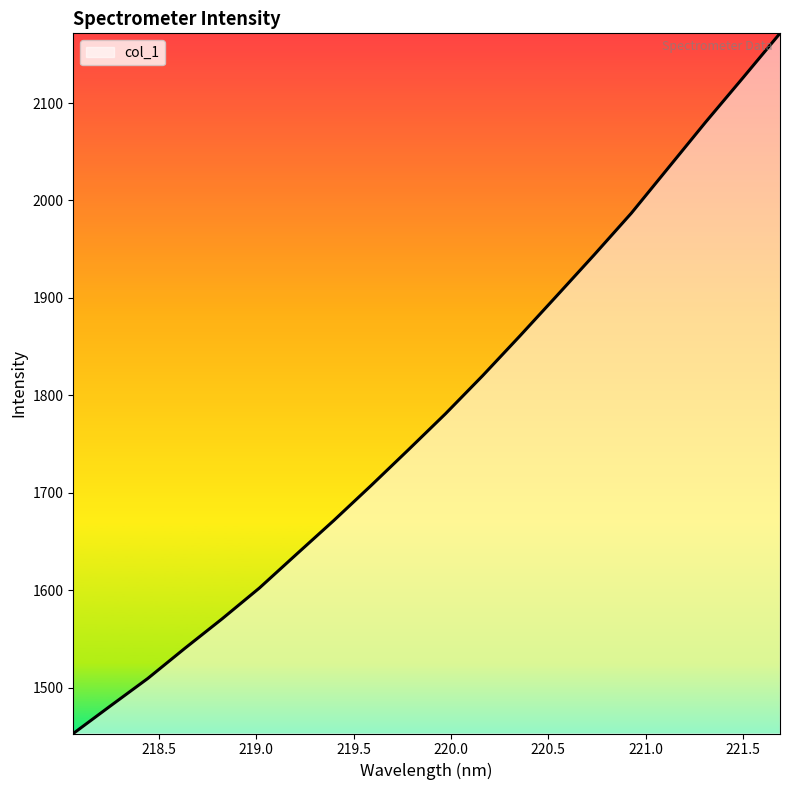

What is the greatest value displayed?

2171.5